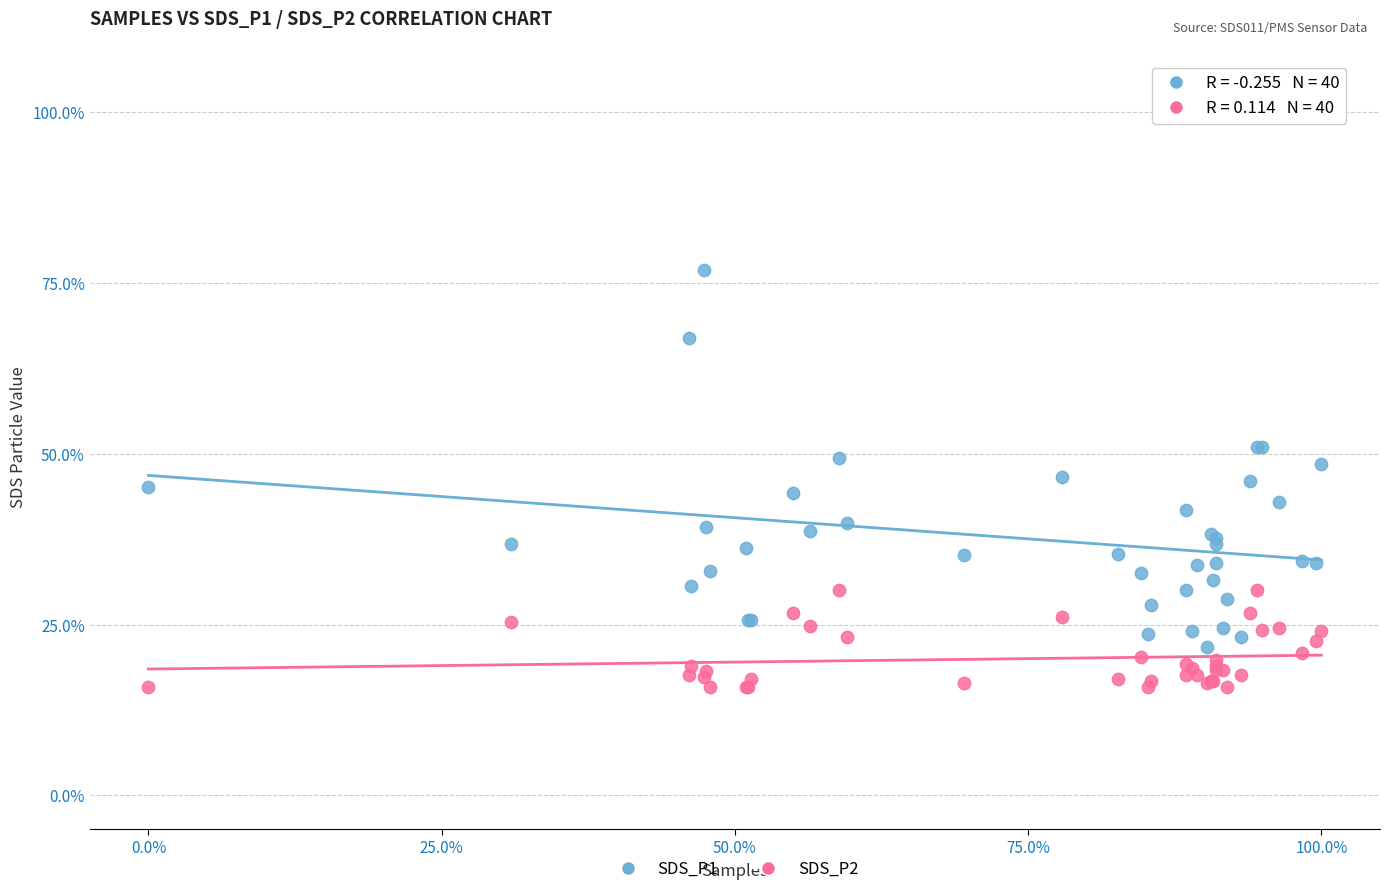

Which series has the largest Y range (max minus min)?

SDS_P1